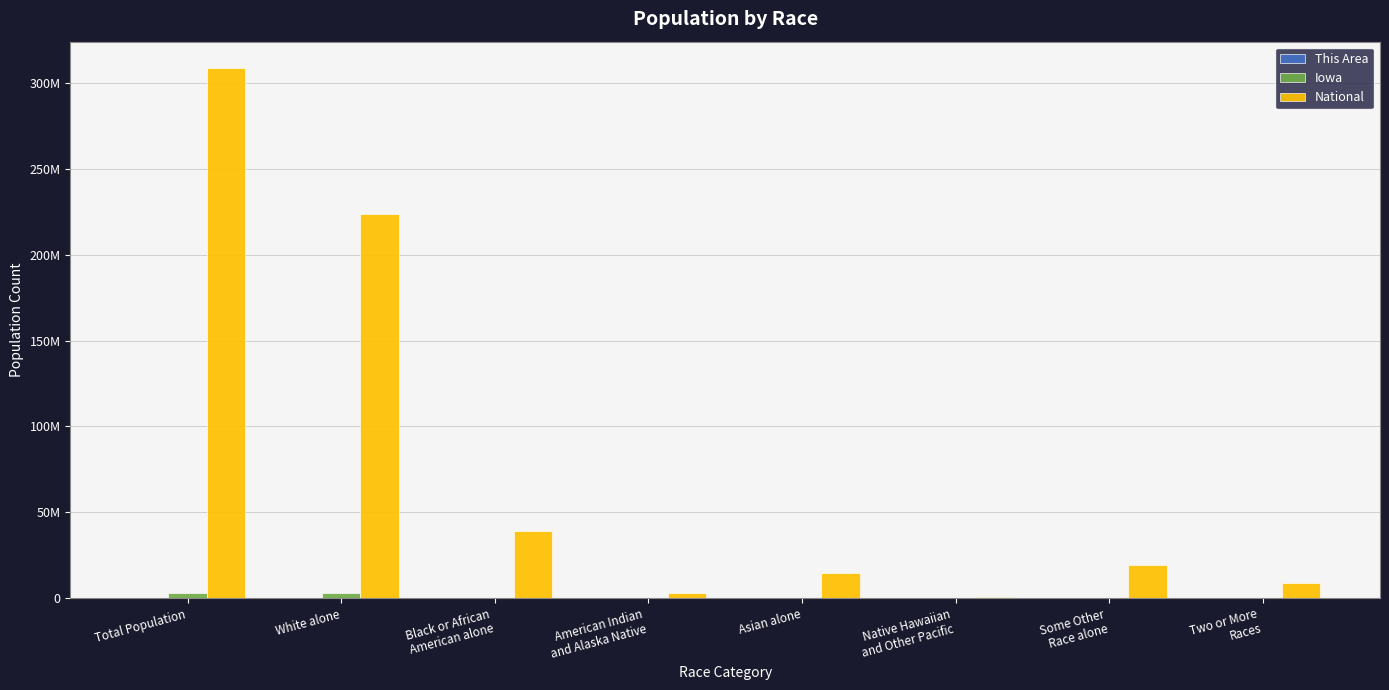

What is the label of the 8th bar from the left?

Two or More
Races